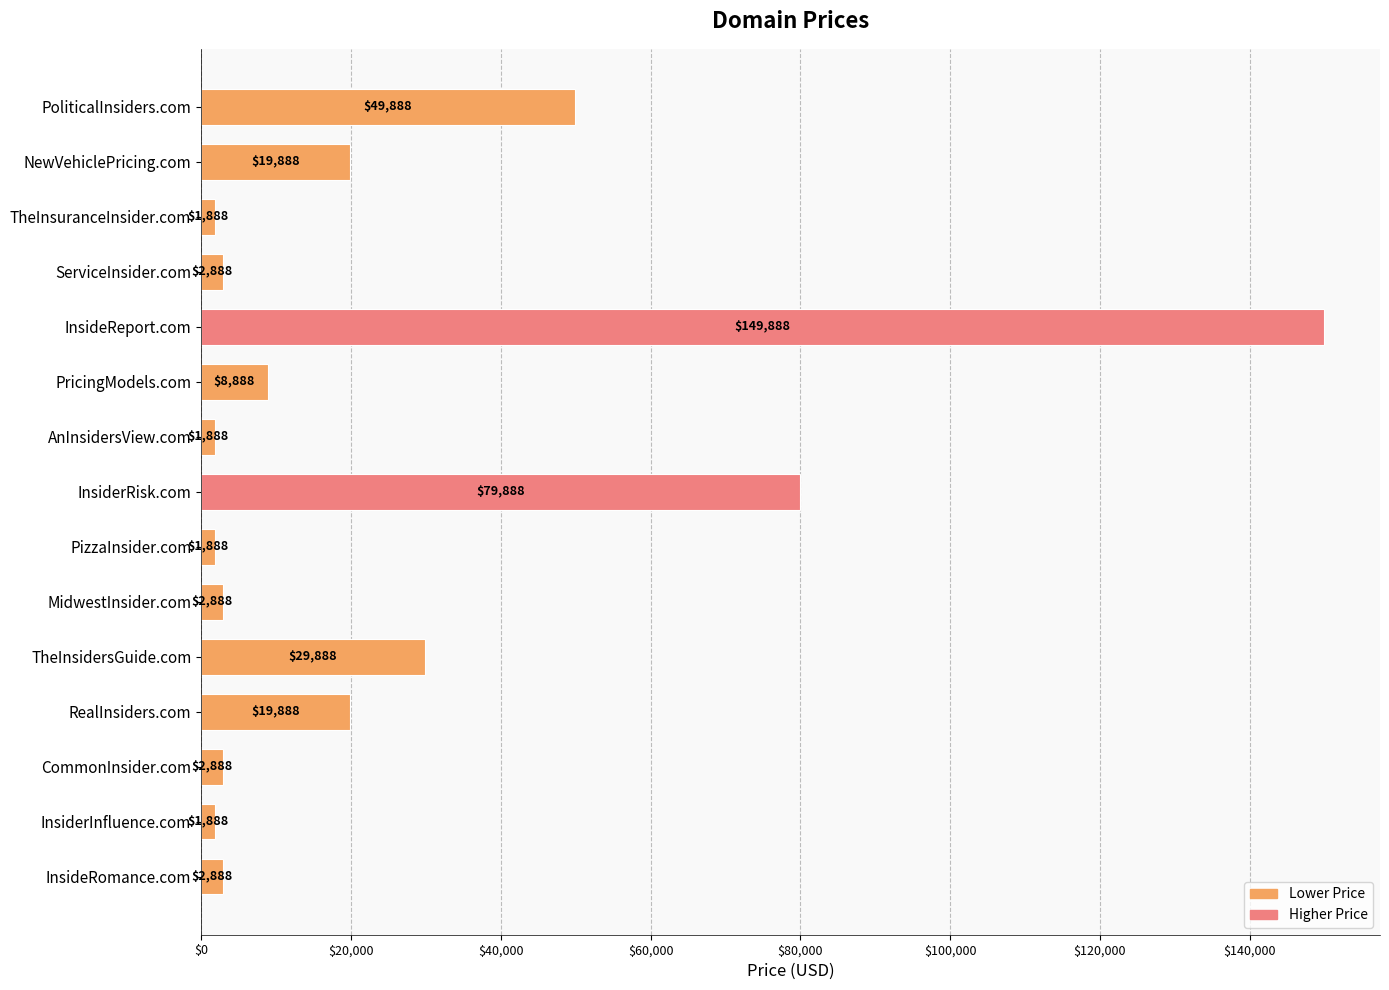

Reading top to bottom, what are all the values shown in this chart?

49888	19888	1888	2888	149888	8888	1888	79888	1888	2888	29888	19888	2888	1888	2888